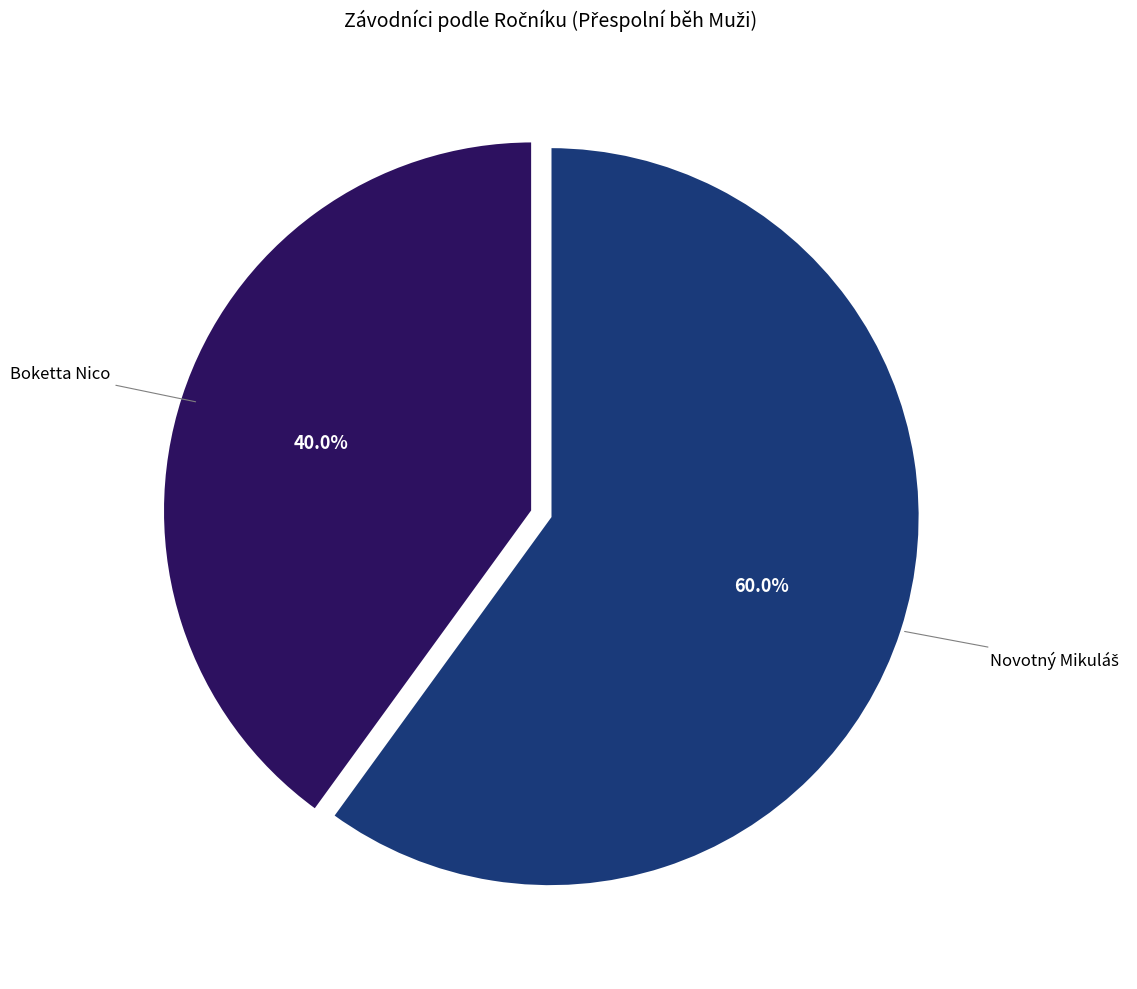

Count the number of slices in the pie.

2